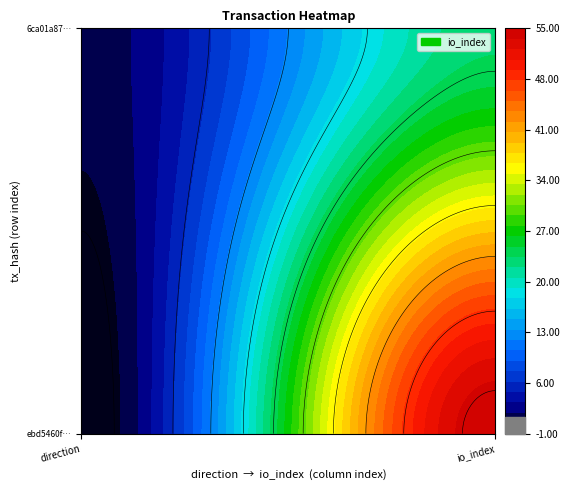

Which series has the widest spread of values?

ebd5460fca00762b7d126a7a6cdb70d2dbd5496